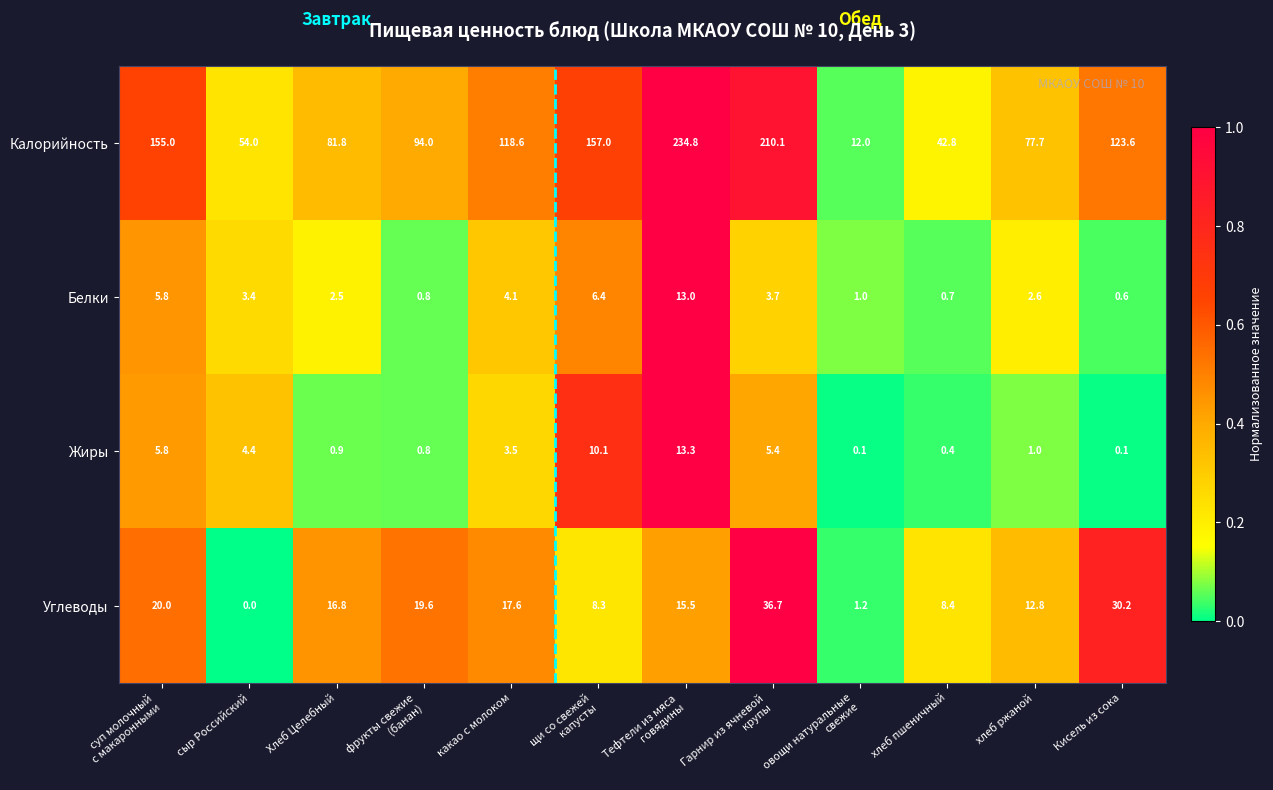

List the series in order of their peak value, lowest first.

Белки, Жиры, Углеводы, Калорийность